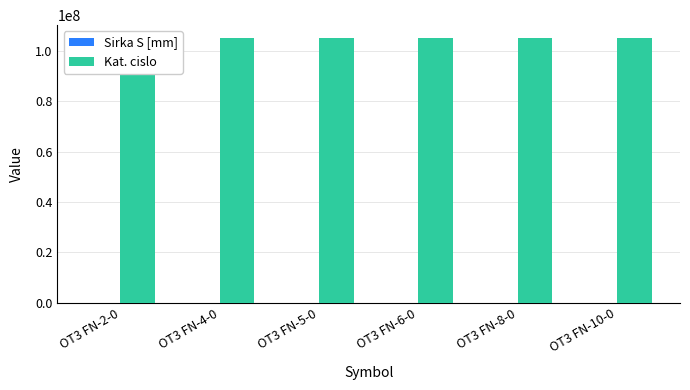

Are the bars grouped side by side (vs. stacked)?

Yes